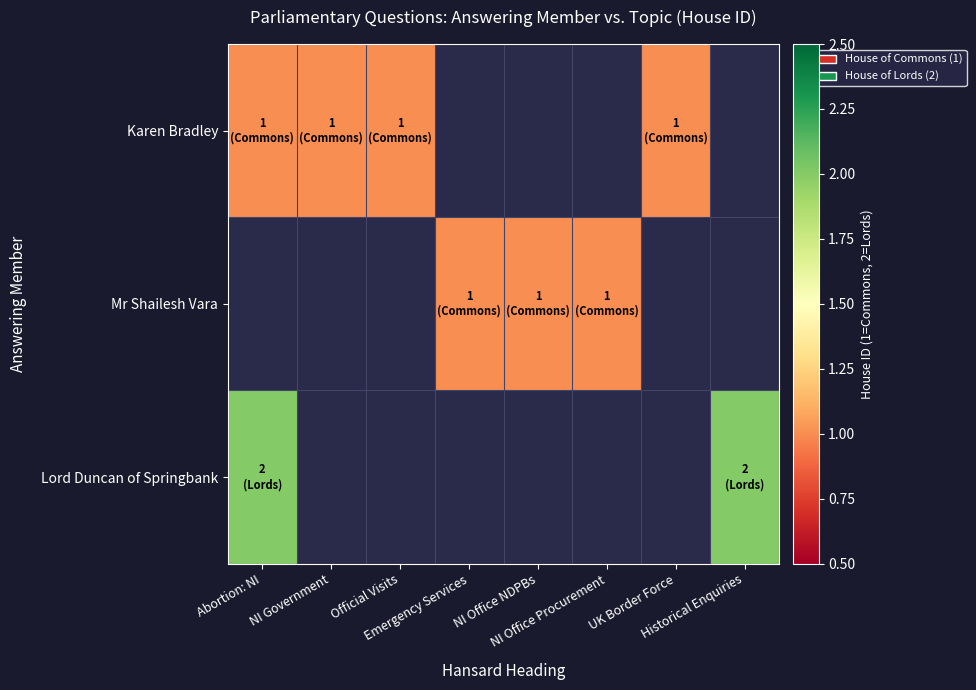

Reading left to right, what are all the values shown in this chart?

Karen Bradley: Abortion: NI=1	NI Government=1	Official Visits=1	Emergency Services=0	NI Office NDPBs=0	NI Office Procurement=0	UK Border Force=1	Historical Enquiries=0
Mr Shailesh Vara: Abortion: NI=0	NI Government=0	Official Visits=0	Emergency Services=1	NI Office NDPBs=1	NI Office Procurement=1	UK Border Force=0	Historical Enquiries=0
Lord Duncan of Springbank: Abortion: NI=2	NI Government=0	Official Visits=0	Emergency Services=0	NI Office NDPBs=0	NI Office Procurement=0	UK Border Force=0	Historical Enquiries=2